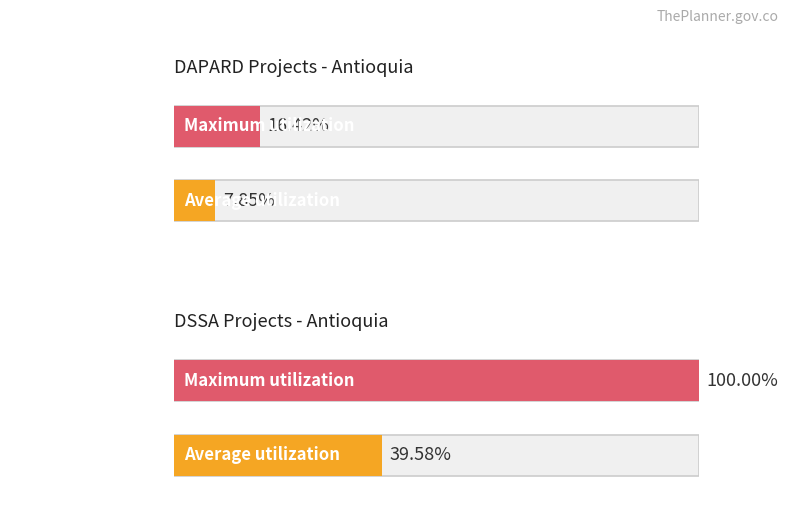

How many series are shown in this chart?

4